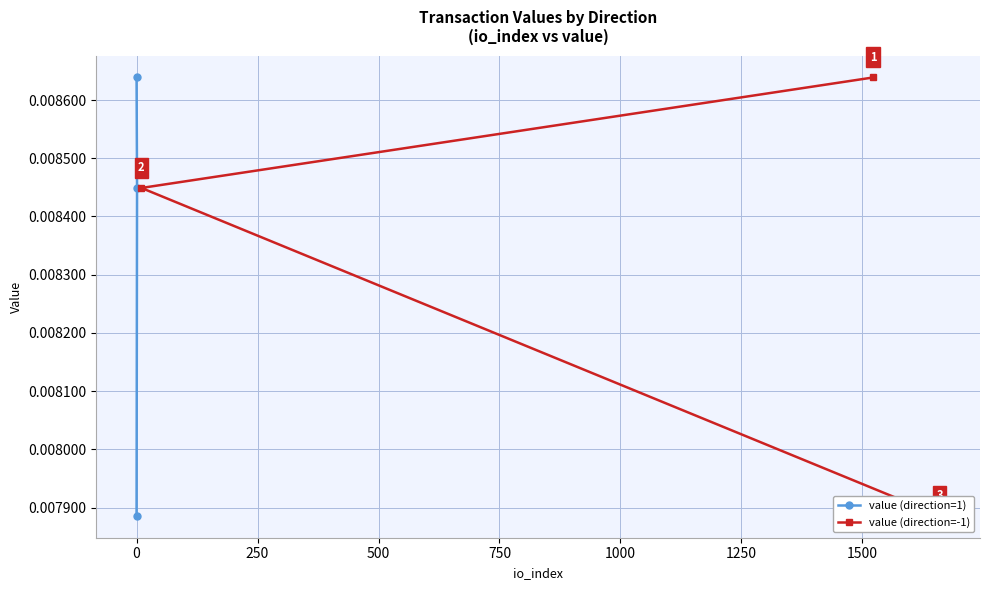

Which series has the largest range (max minus min)?

value (direction=1)